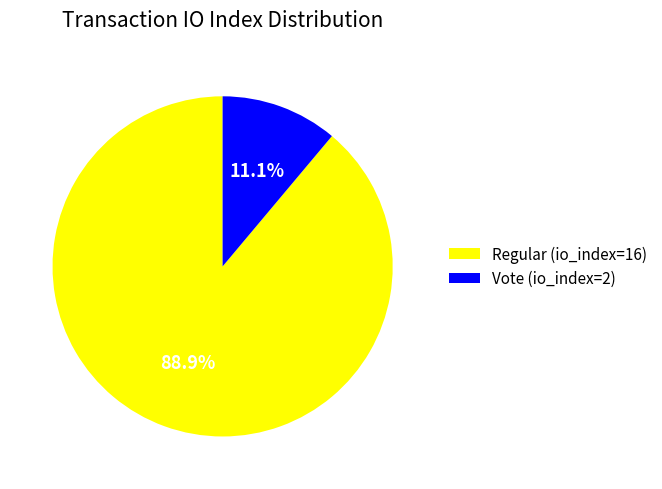

Is Vote (io_index=2) the majority of the pie?

No